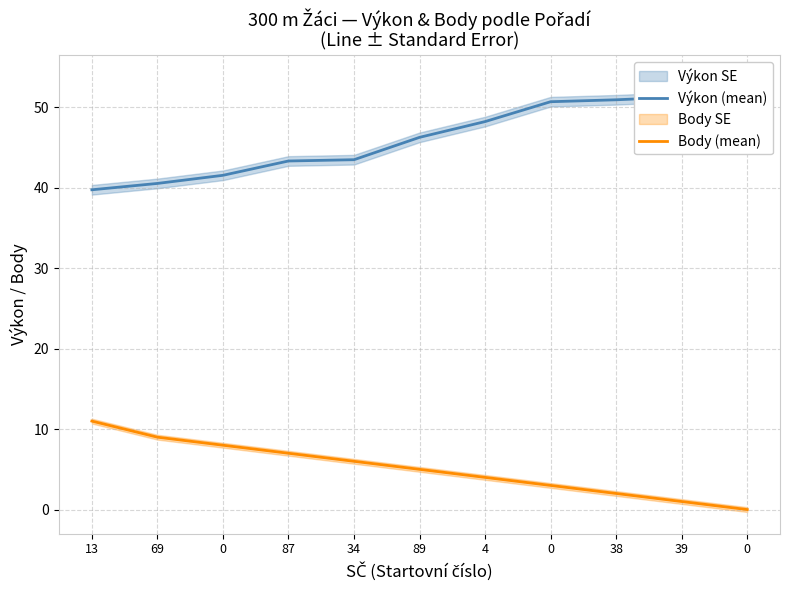

What is the difference between the Body (mean) values at 38 and 87?

5